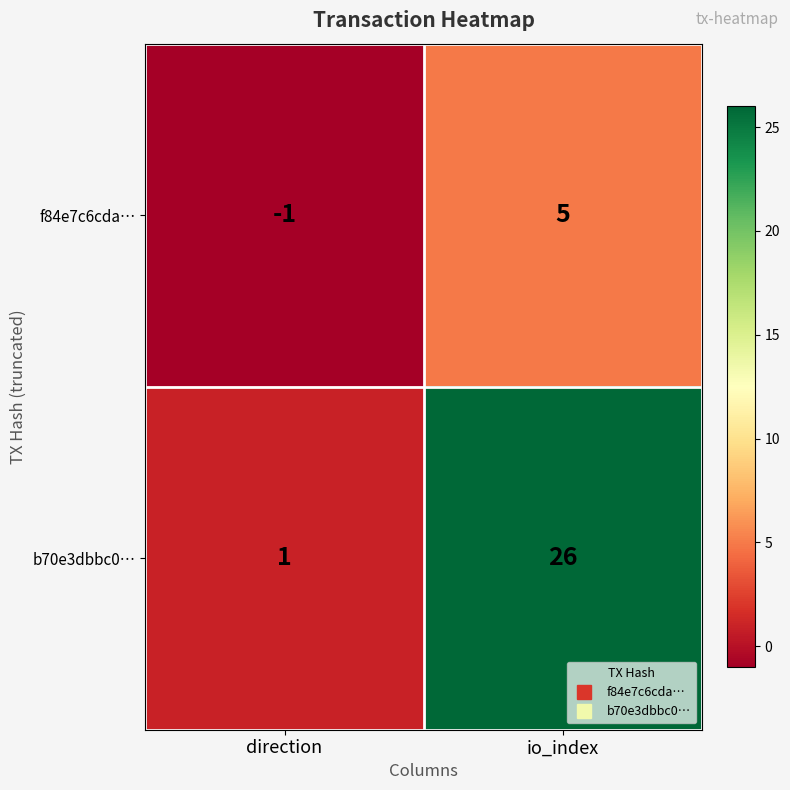

What is the difference between the f84e7c6cda… values at direction and io_index?

6